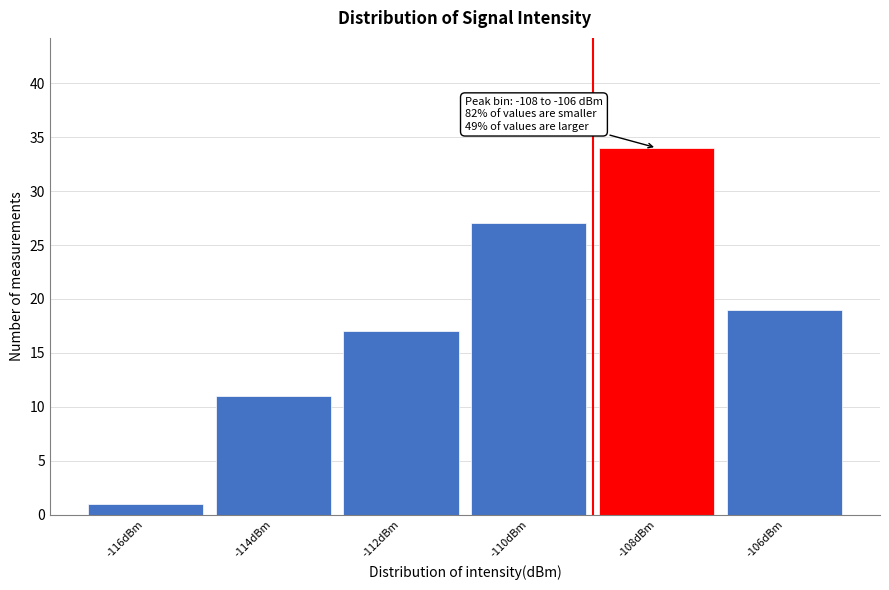

Reading left to right, transcribe all the data shown in this chart.

1	11	17	27	34	19